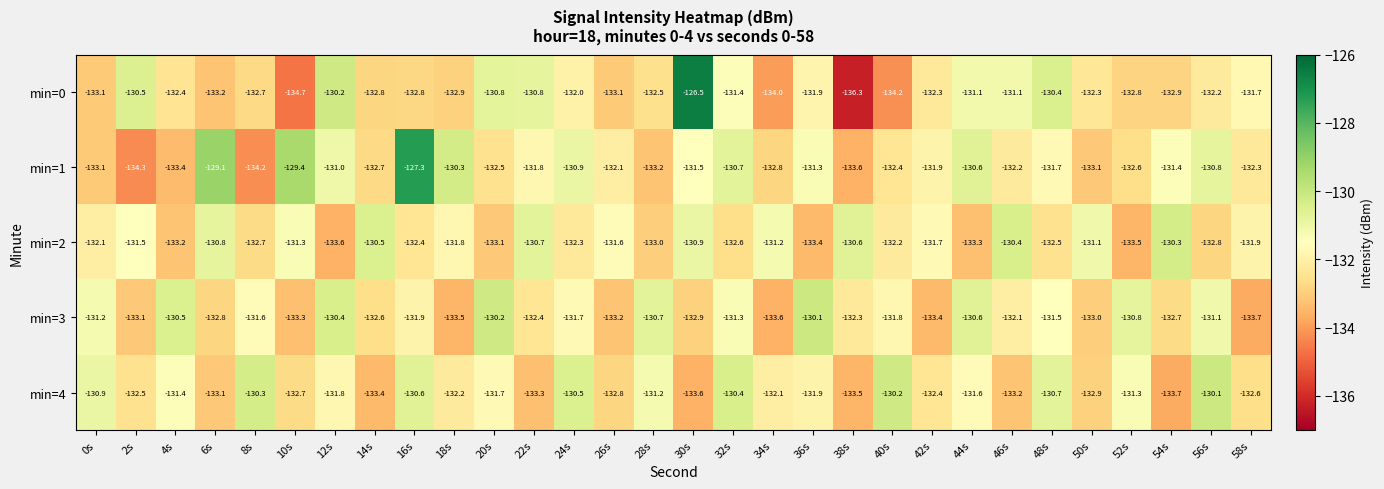

Which series changed the most between 24s and 50s?

min=4